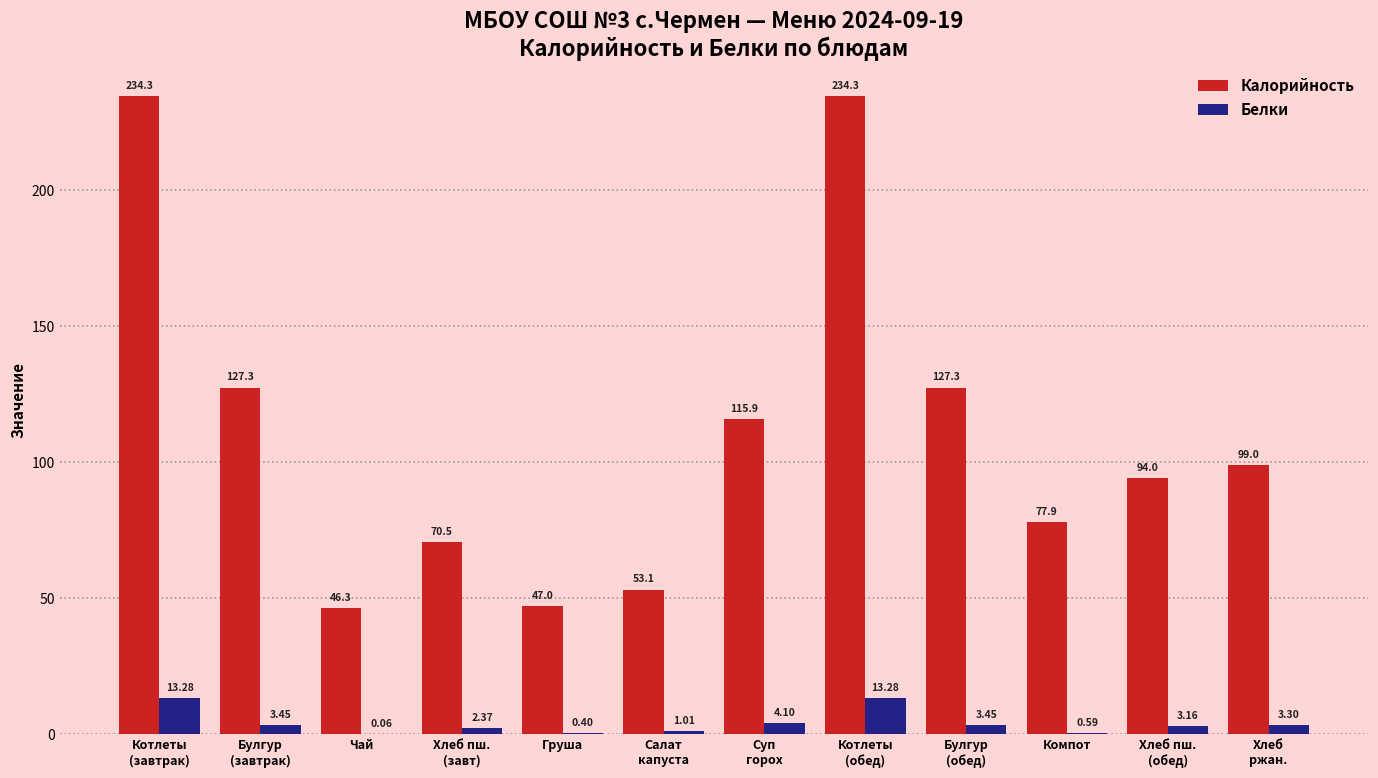

Which series changed the most between Груша and Котлеты
(обед)?

Калорийность